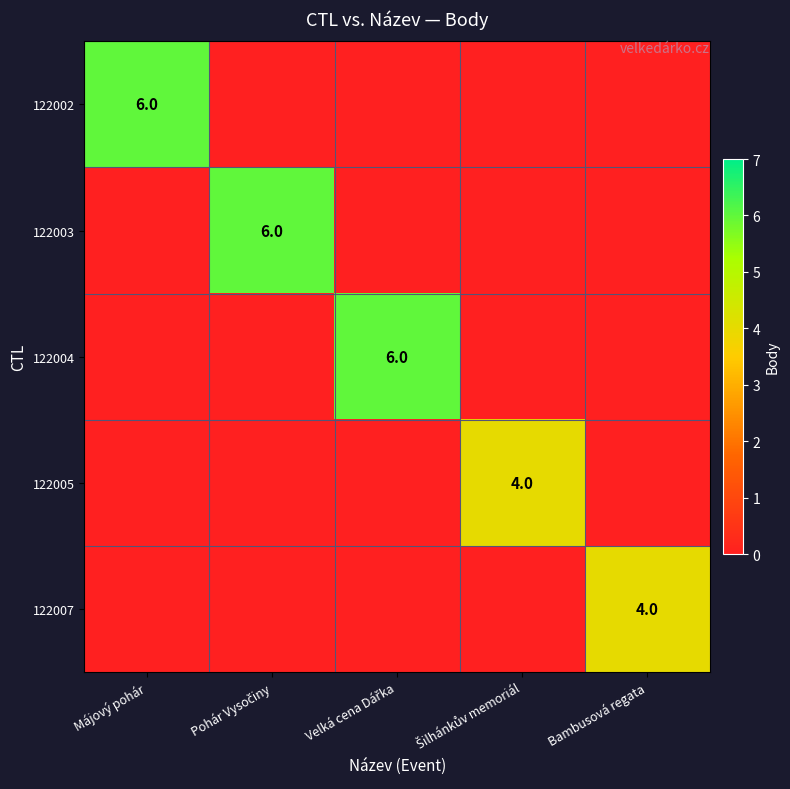

Is it true that 122002 equals 2 at Májový pohár?

False